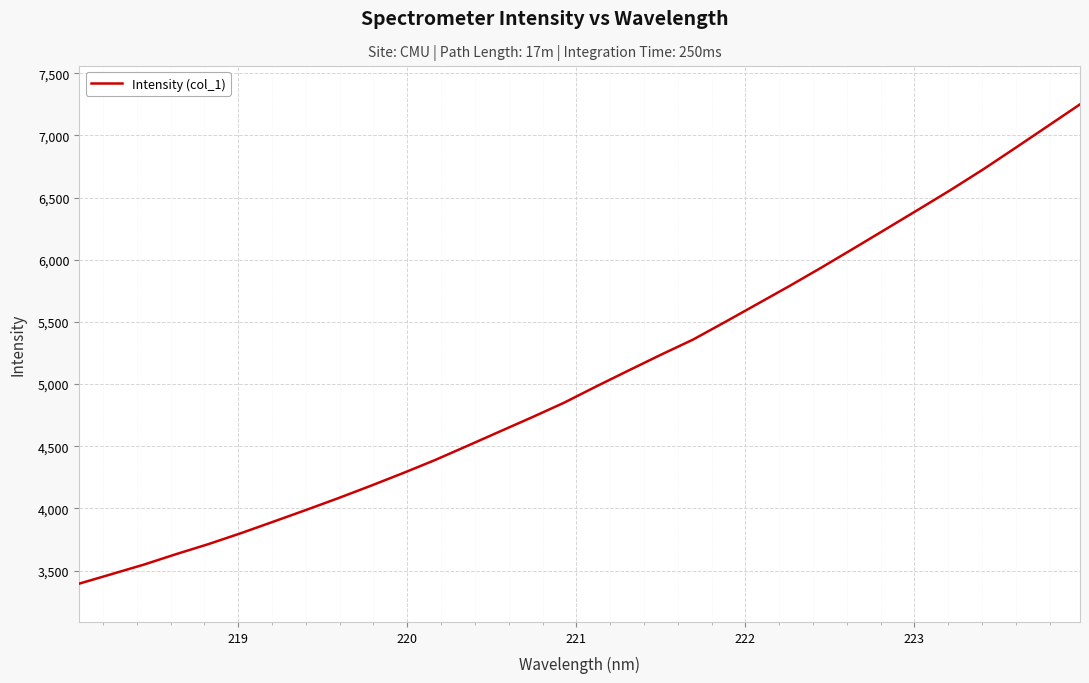

What is the difference between the maximum and minimum values?

3854.1